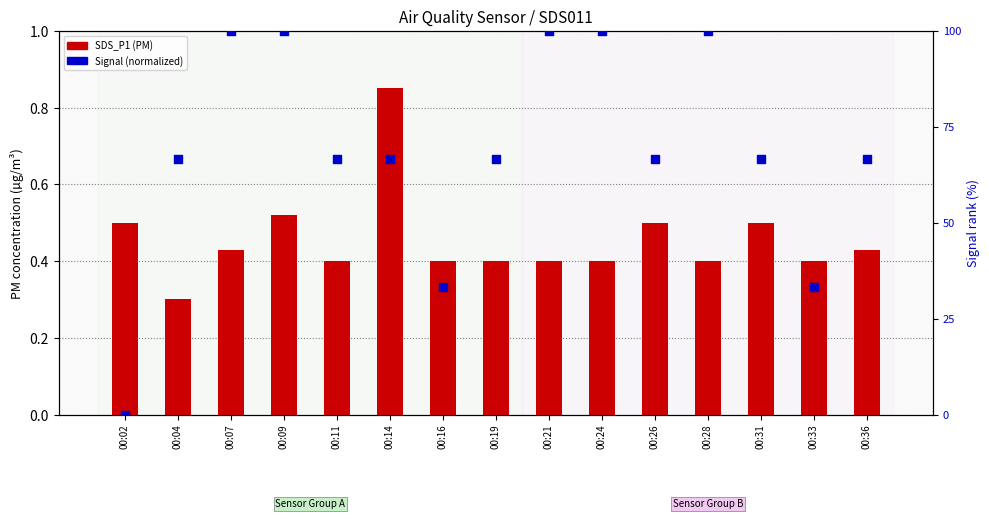

Which series reaches the maximum Y coordinate?

Signal (normalized)